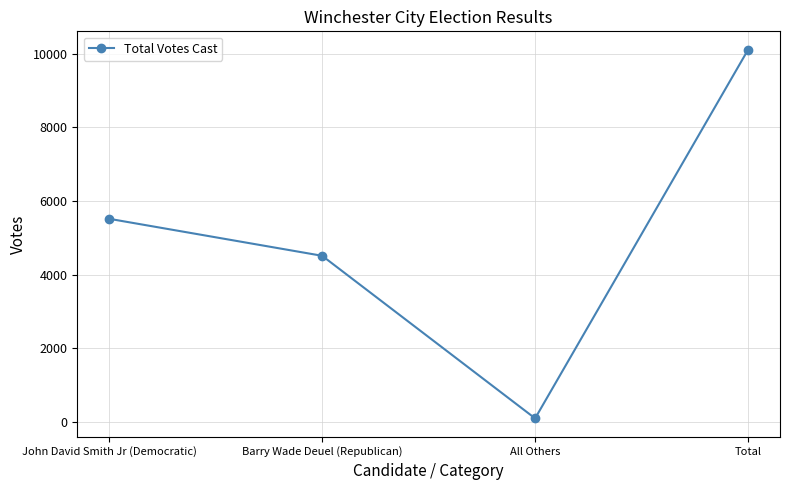

What is the sum of the values at John David Smith Jr (Democratic) and All Others?

5603